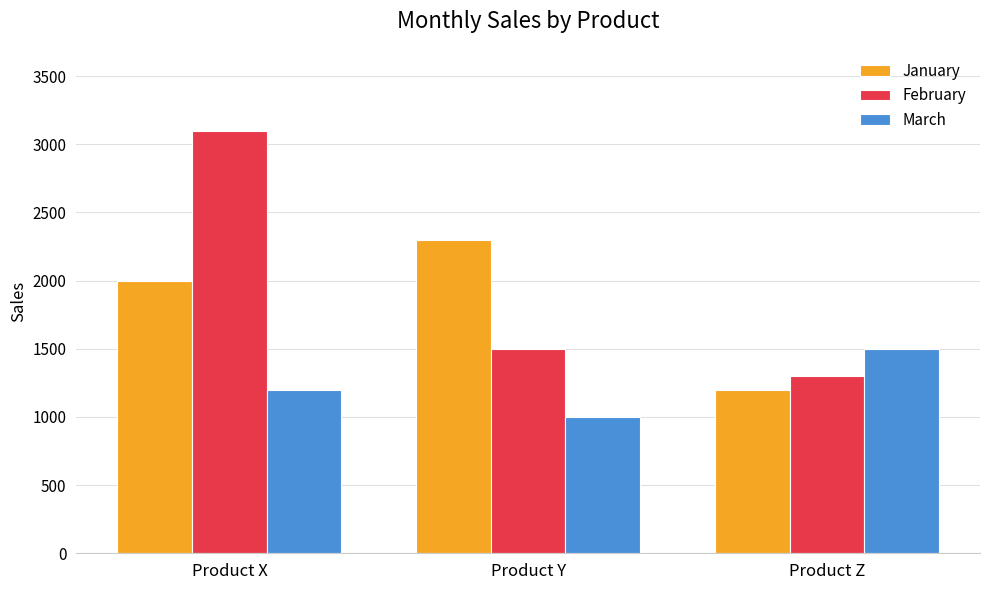

What is the sum of the March values at Product X and Product Y?

2200